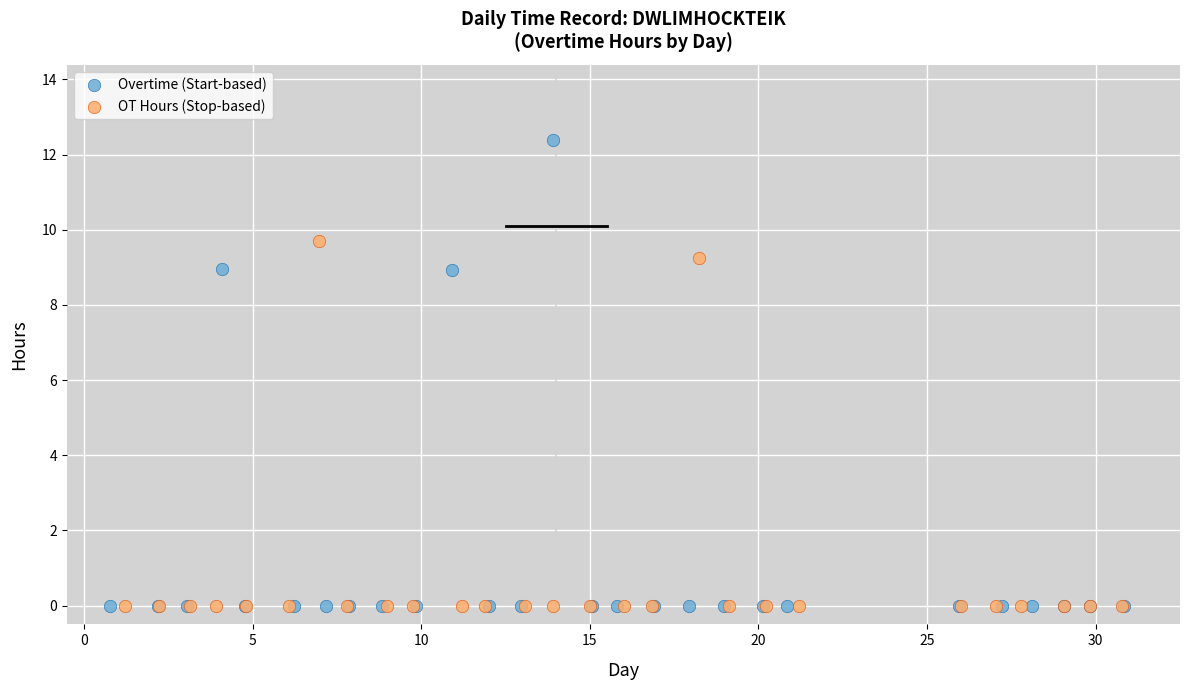

Which series has the widest spread of Y values?

Overtime (Start-based)